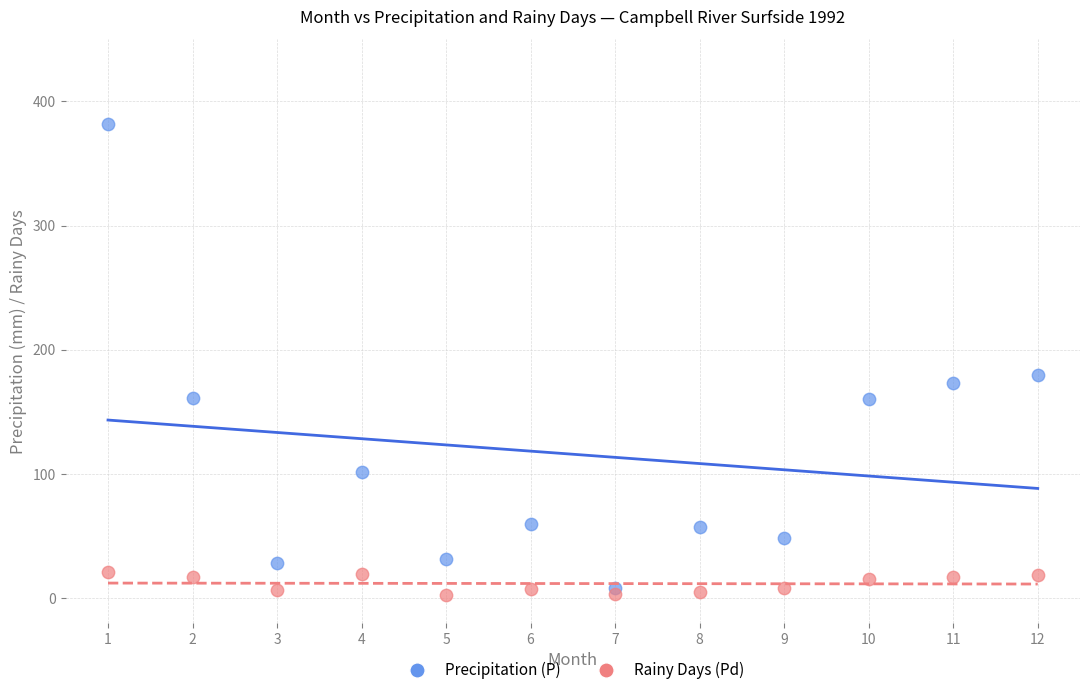

In the Precipitation (P) series, what Y value is closest to 194?

179.6